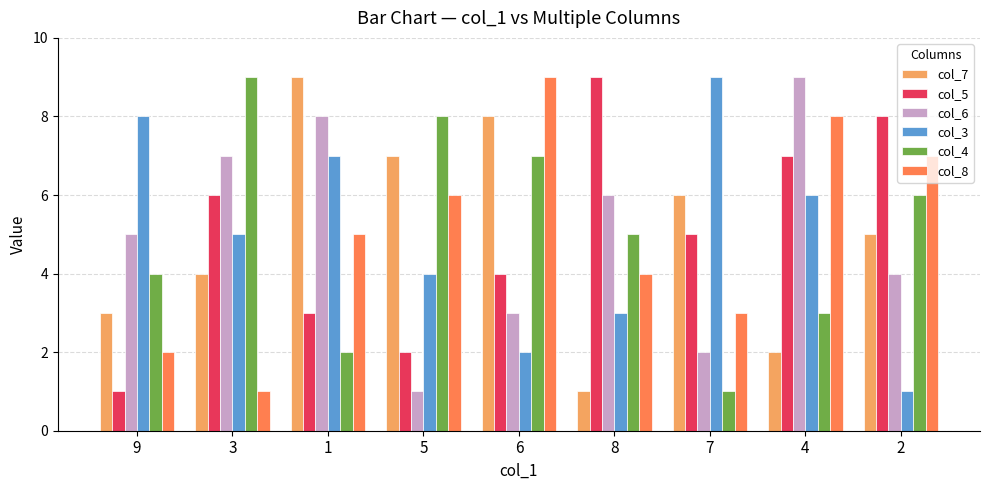

What is the total value across all series at 7?

26